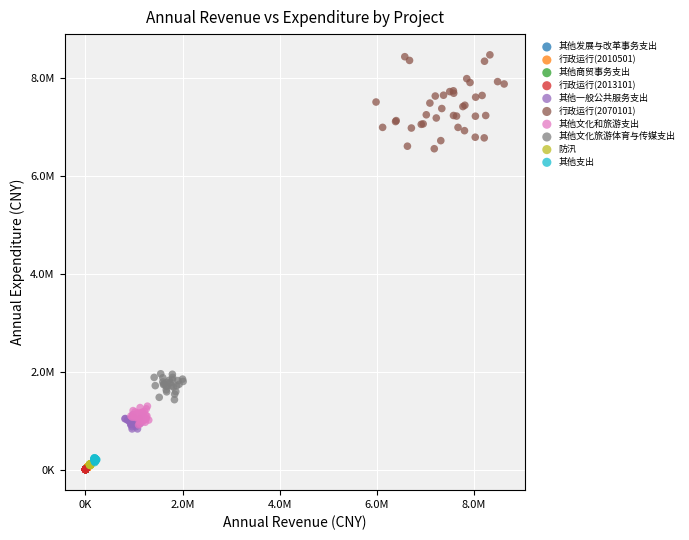

What are all the series names shown in the legend?

其他发展与改革事务支出, 行政运行(2010501), 其他商贸事务支出, 行政运行(2013101), 其他一般公共服务支出, 行政运行(2070101), 其他文化和旅游支出, 其他文化旅游体育与传媒支出, 防汛, 其他支出